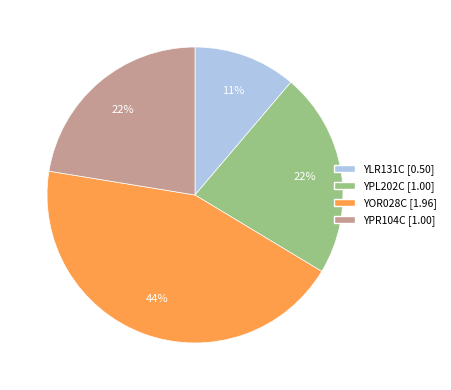

To the nearest percent, what portion does YOR028C represent?

44%